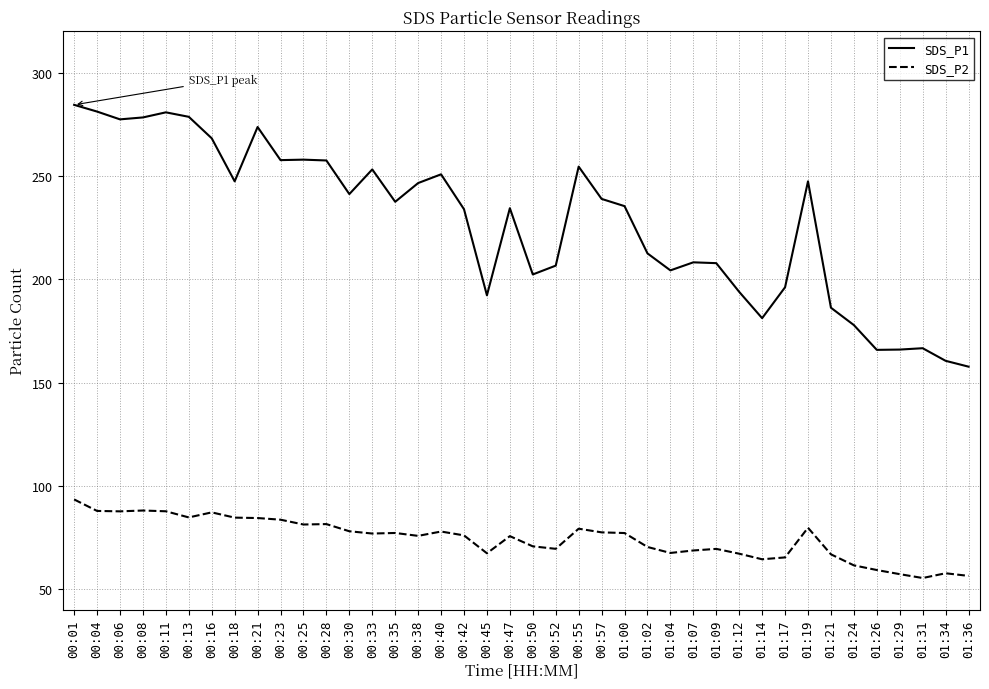

Is the value of SDS_P2 at 00:04 greater than the value of SDS_P1 at 00:35?

No